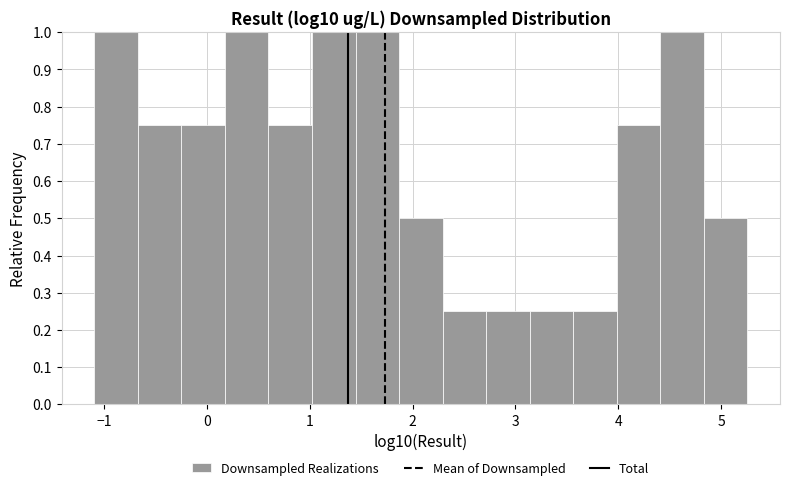

Reading left to right, list every bar in this chart as the range it spans on the x-axis followed by its height. Neither the bar edges nor the heights are printed on the chart, so give them approximately, as read against the axes.

-1.1 to -0.7: 1.00
-0.7 to -0.2: 0.75
-0.2 to 0.2: 0.75
0.2 to 0.6: 1.00
0.6 to 1.0: 0.75
1.0 to 1.4: 1.00
1.4 to 1.9: 1.00
1.9 to 2.3: 0.50
2.3 to 2.7: 0.25
2.7 to 3.1: 0.25
3.1 to 3.6: 0.25
3.6 to 4.0: 0.25
4.0 to 4.4: 0.75
4.4 to 4.8: 1.00
4.8 to 5.3: 0.50